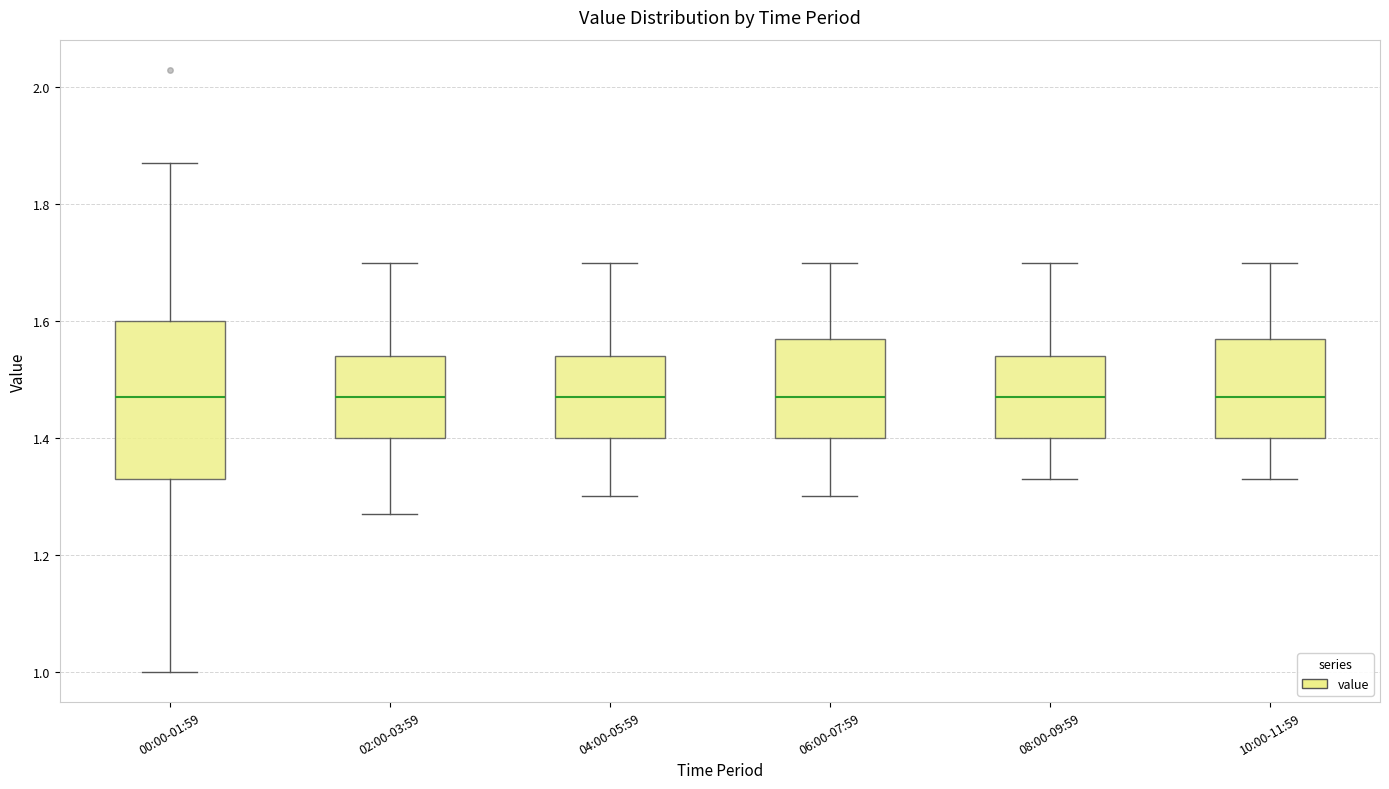

Which box is the tallest, from its lower edge to its upper edge?

00:00-01:59